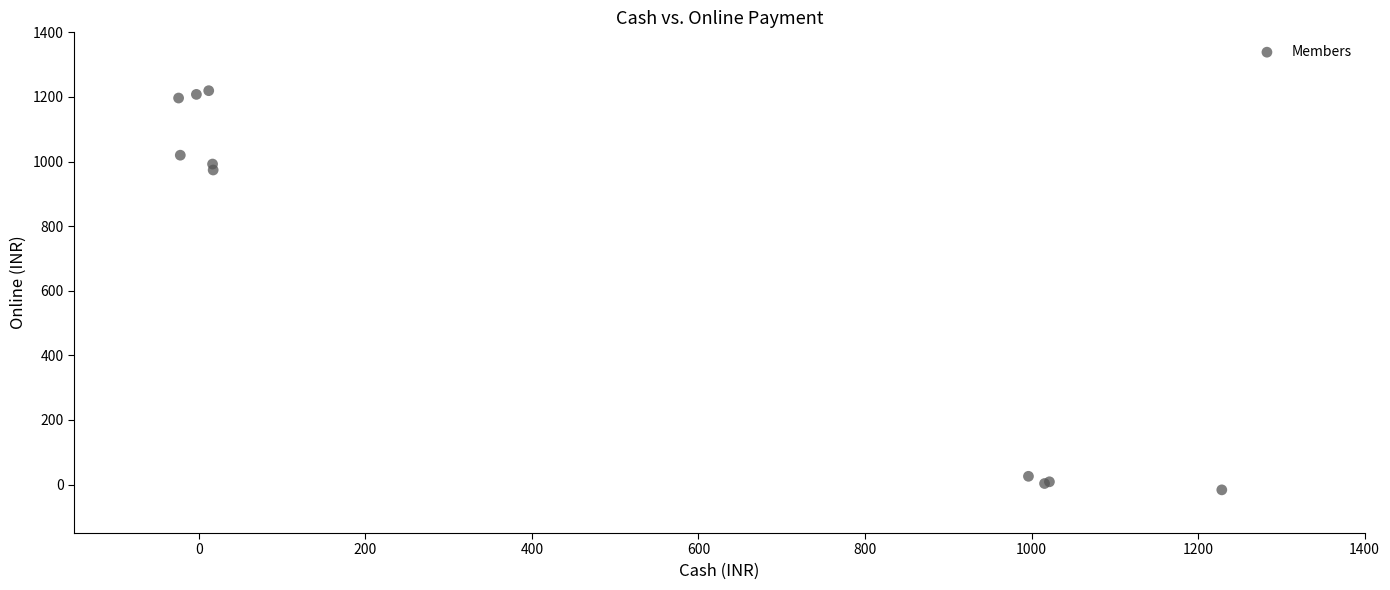

What Y value in the scatter plot is closest to 601?

973.8